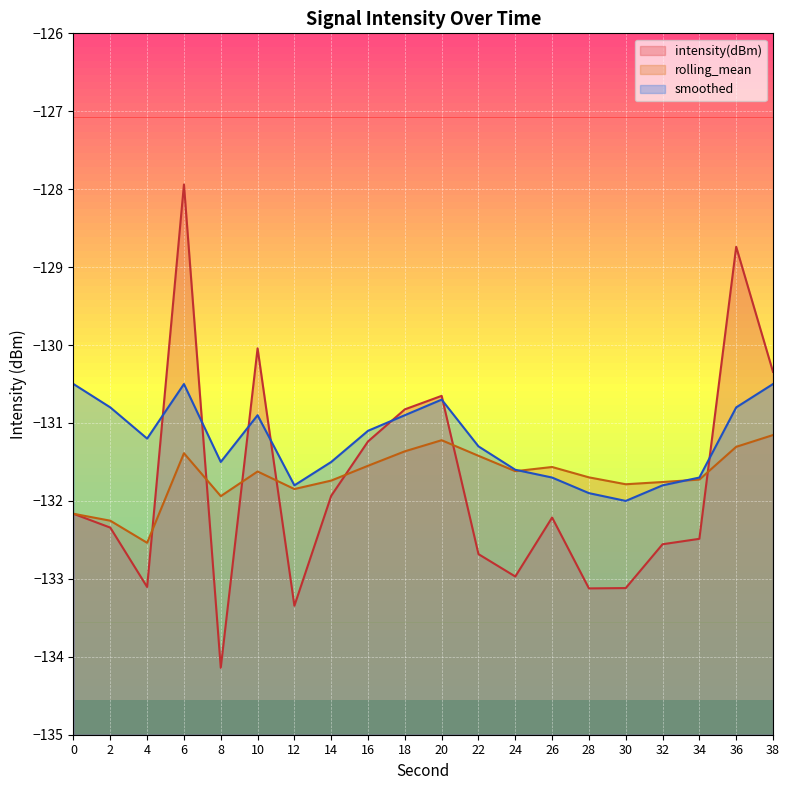

What is the maximum value for smoothed?

-130.5